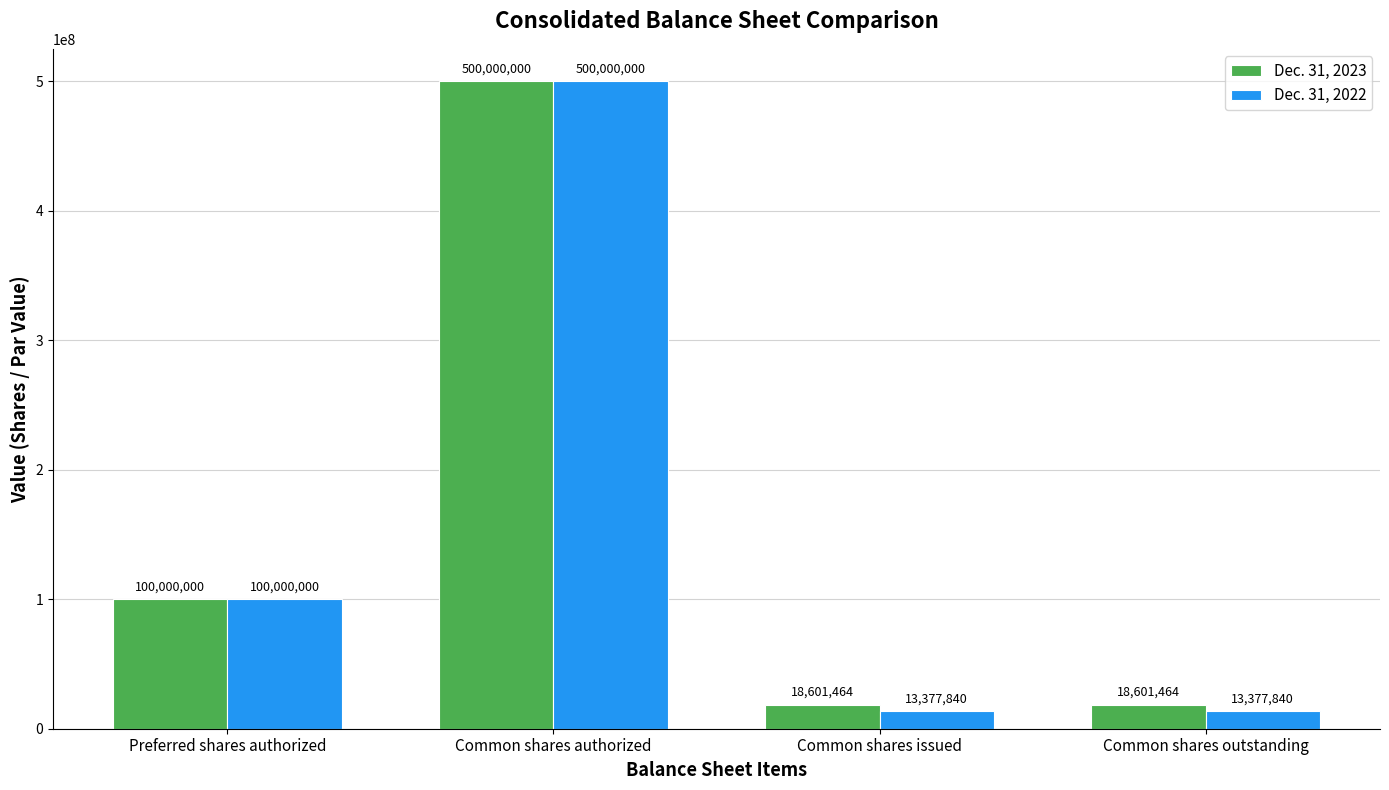

List the series in order of their overall mean, lowest first.

Dec. 31, 2022, Dec. 31, 2023